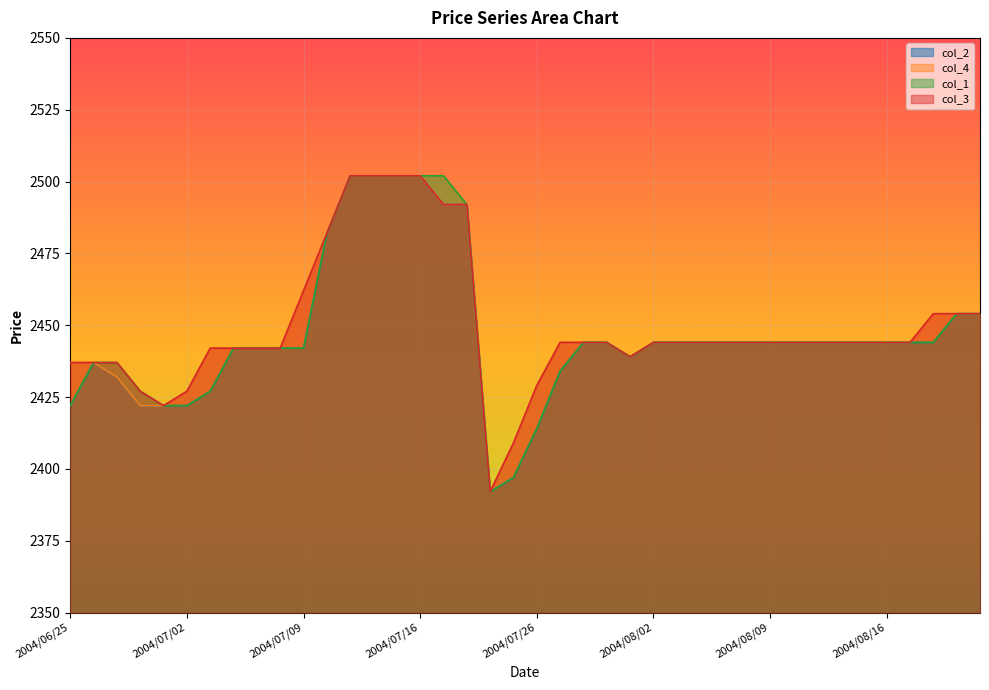

Where does the col_4 series first go above 2444?

2004/07/09